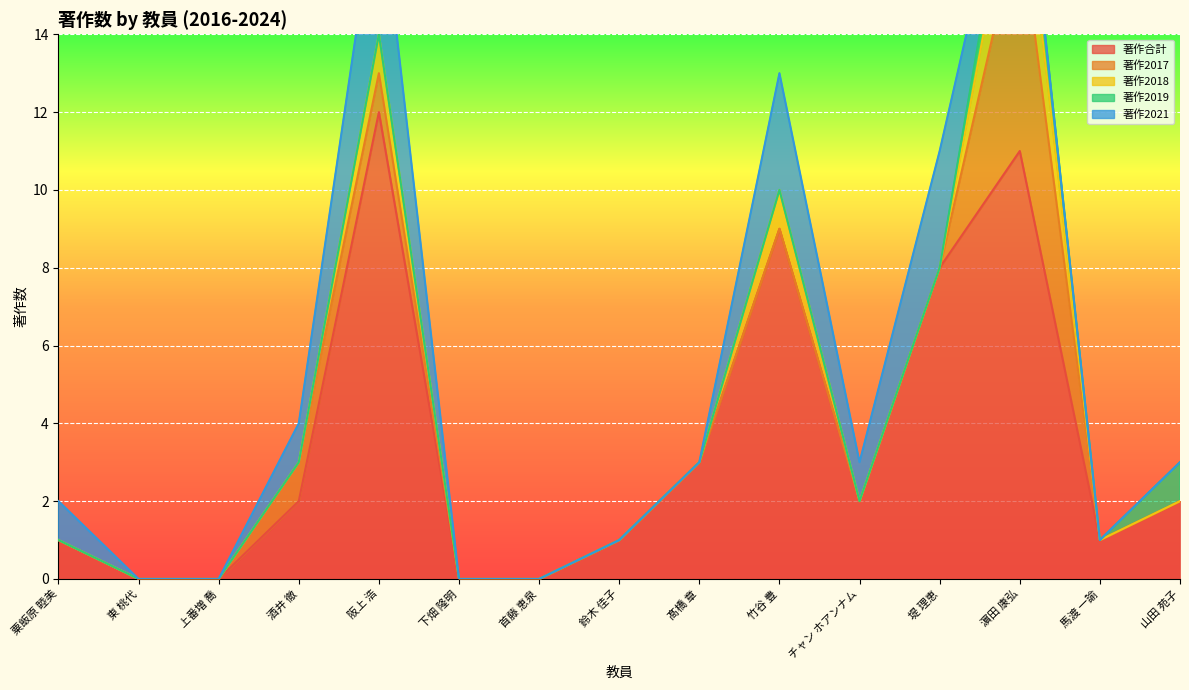

True or false: 著作2018 and 著作合計 intersect in this chart.

False